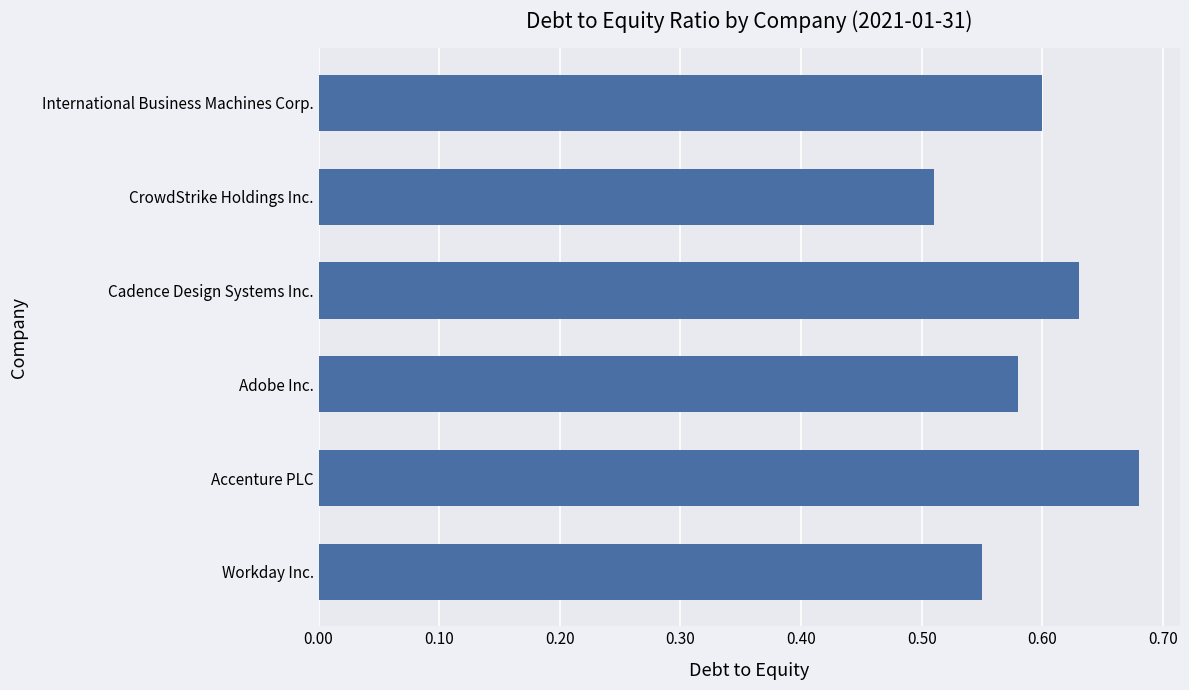

Which category has the lowest value across all series?

CrowdStrike Holdings Inc.